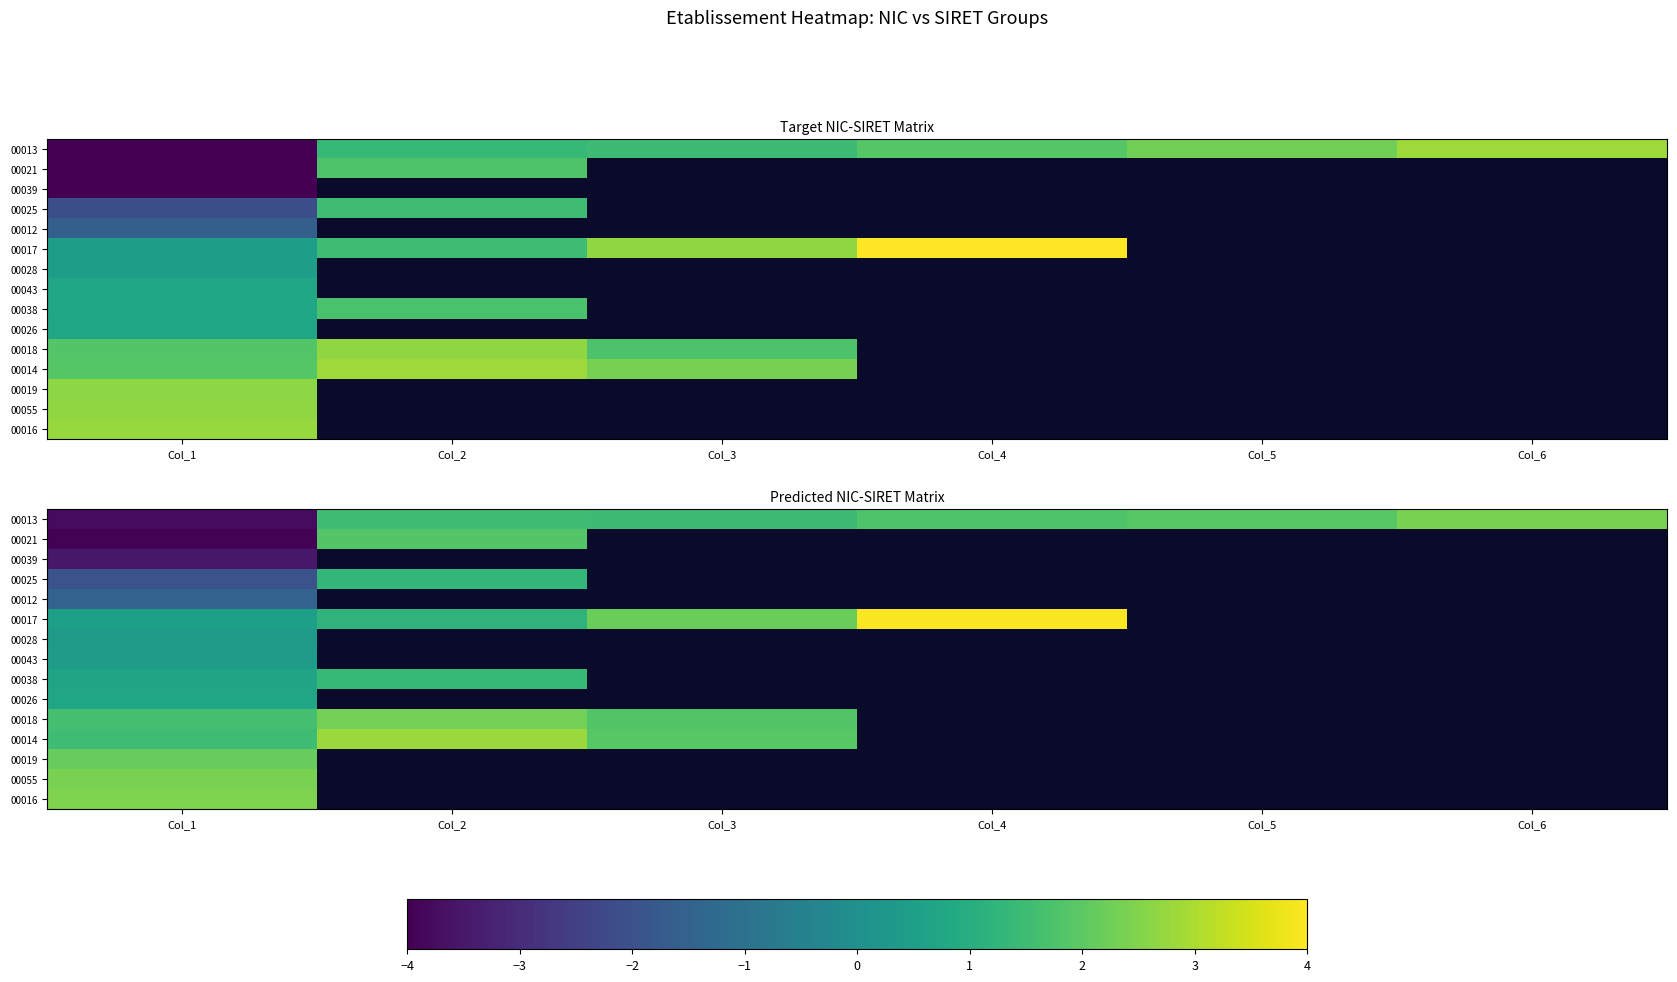

Which category has the lowest value across all series?

Col_1